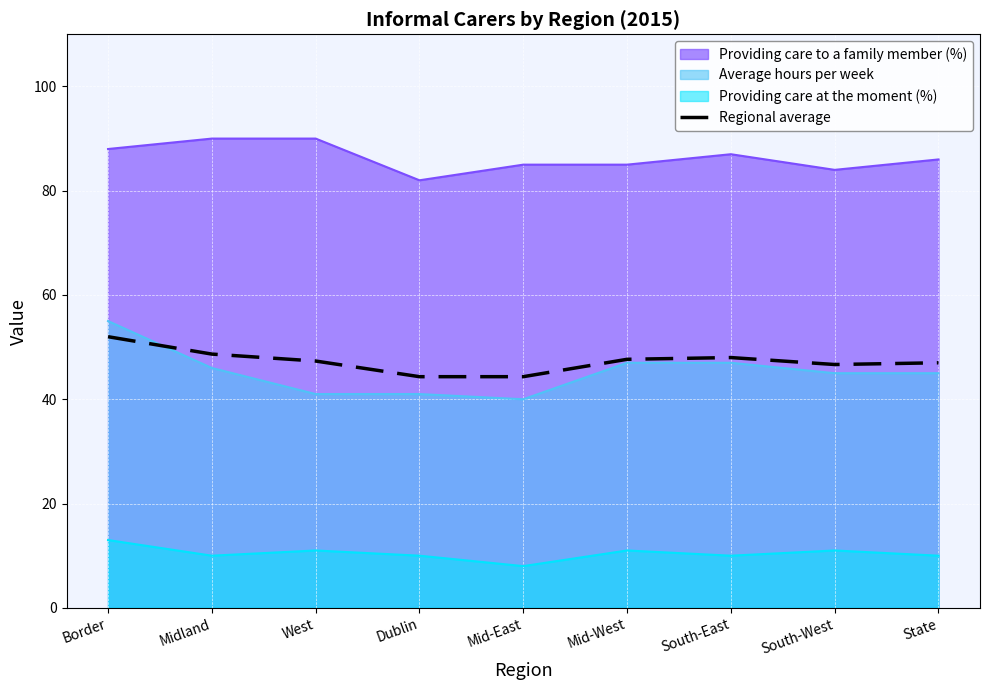

What value does the Providing care to a family member (%) series have at State?

86.0